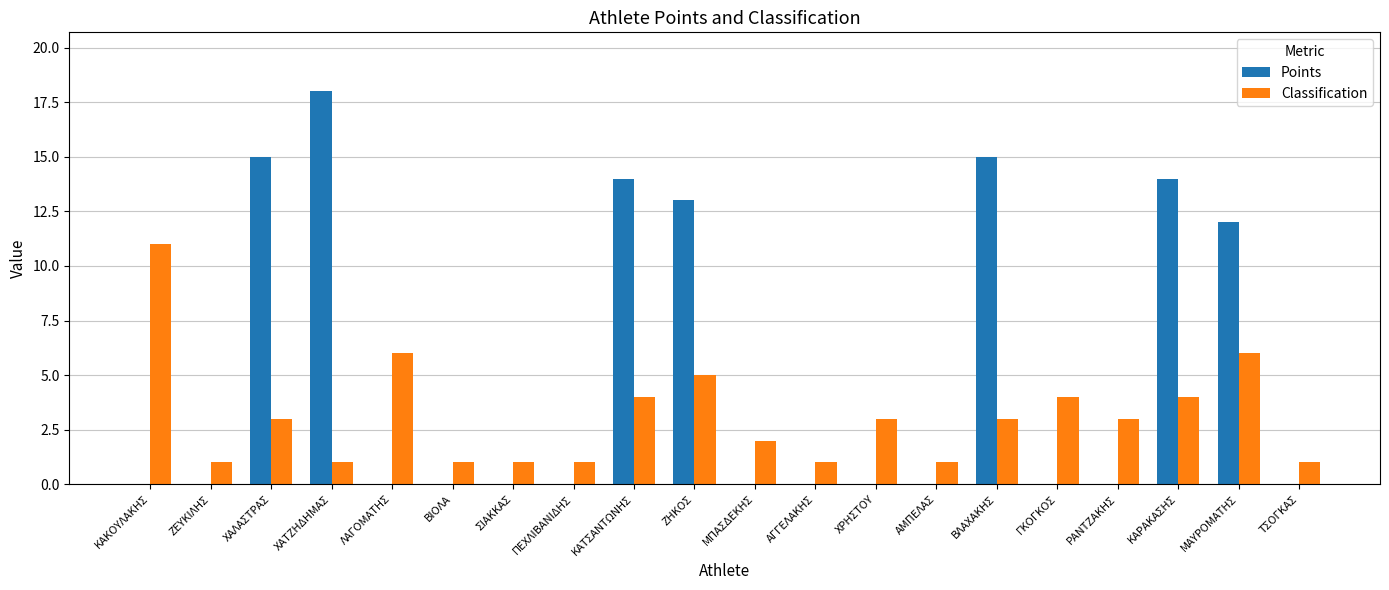

The value of Classification at ΜΑΥΡΟΜΑΤΗΣ is 9. True or false?

False